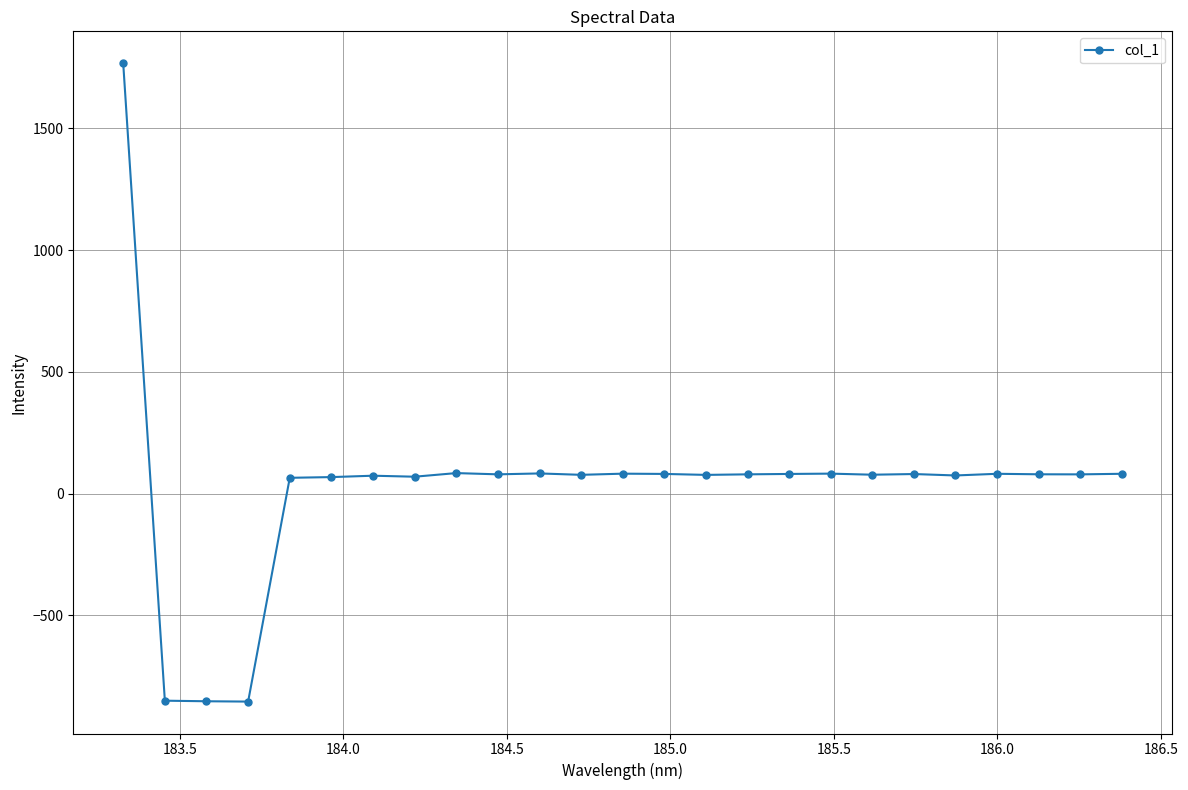

What is the greatest value displayed?

1767.9